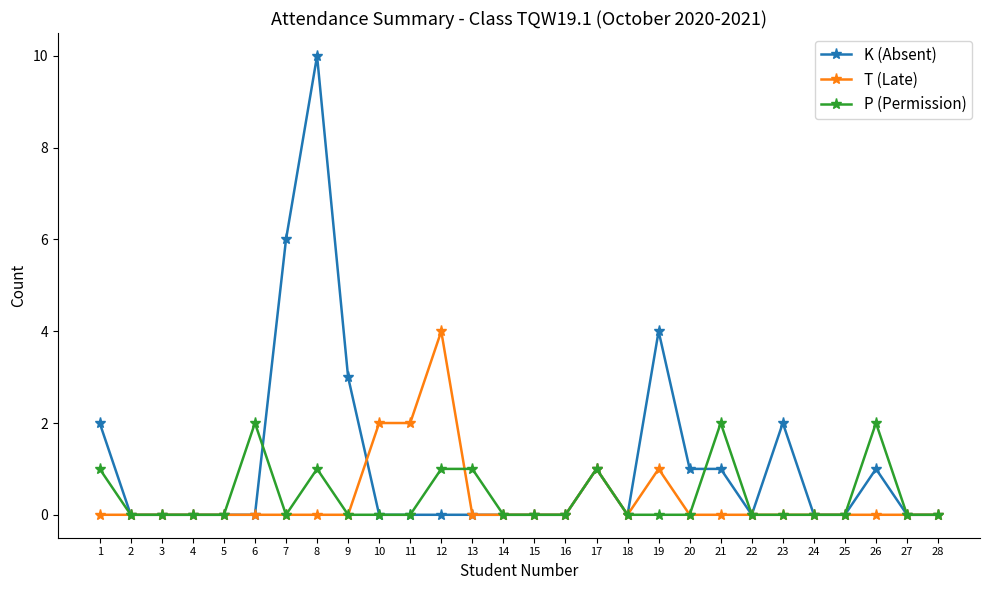

Count the number of categories in the chart.

28